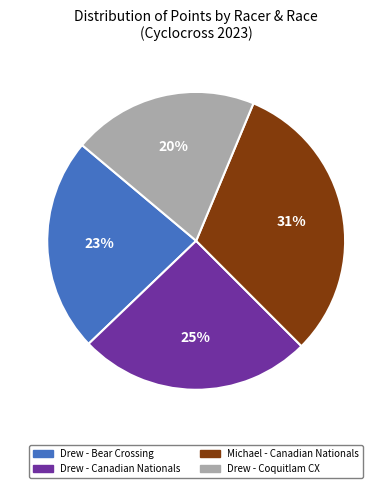

Is there a majority slice in this chart?

No